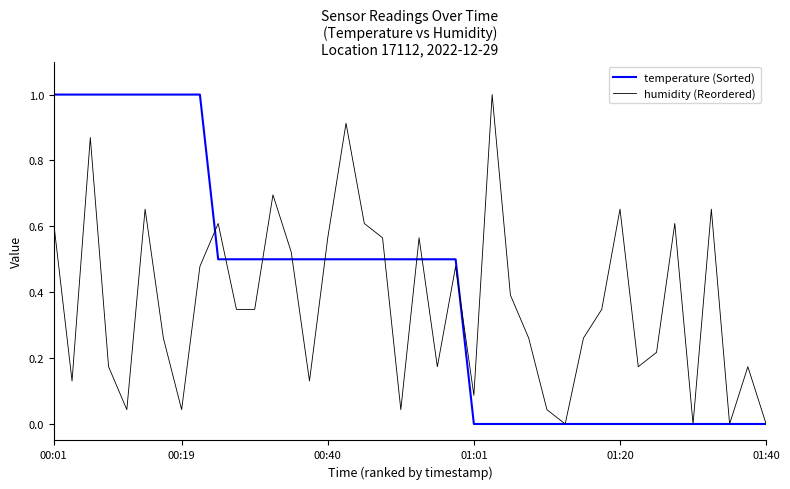

What is the label of the 40th point from the right?

00:01